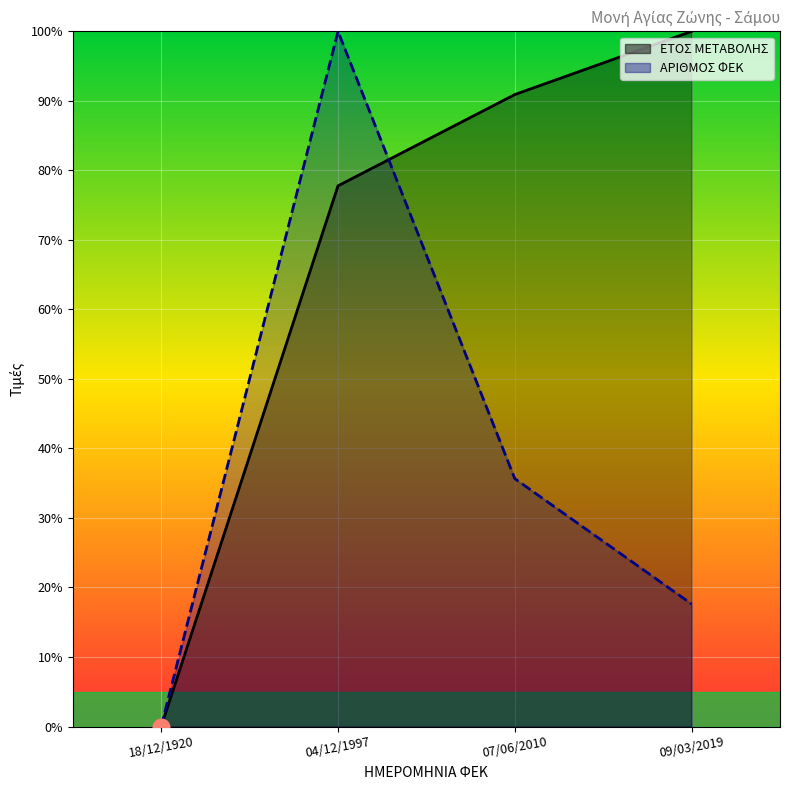

True or false: ΕΤΟΣ ΜΕΤΑΒΟΛΗΣ has more than 1 interior local peaks.

False